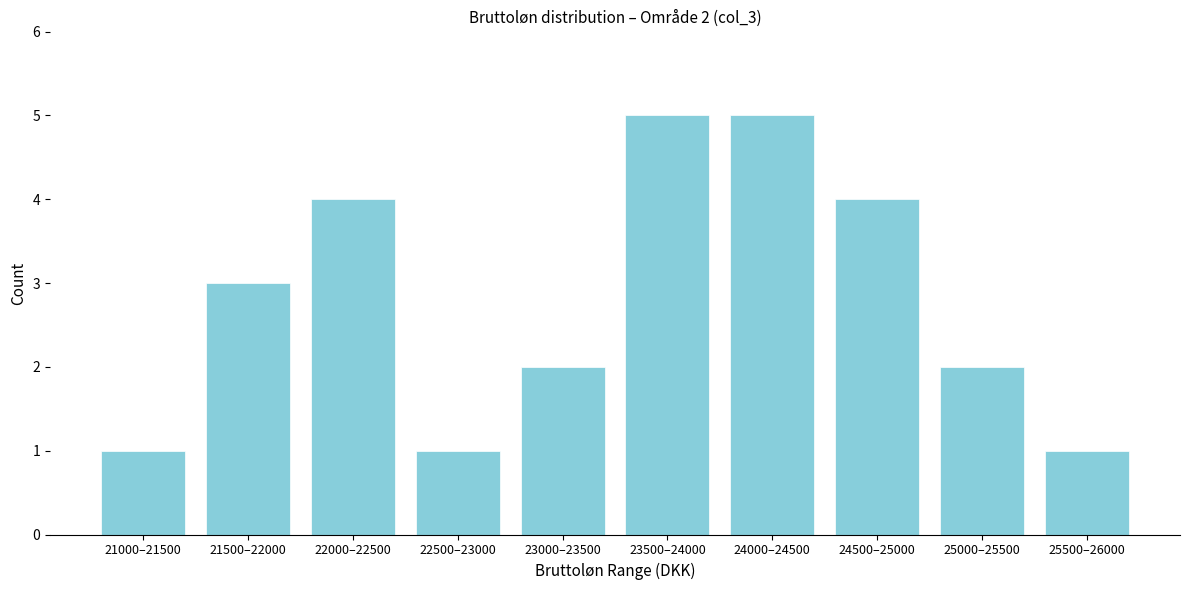

Reading left to right, extract all data points from this chart.

21000–21500=1	21500–22000=3	22000–22500=4	22500–23000=1	23000–23500=2	23500–24000=5	24000–24500=5	24500–25000=4	25000–25500=2	25500–26000=1